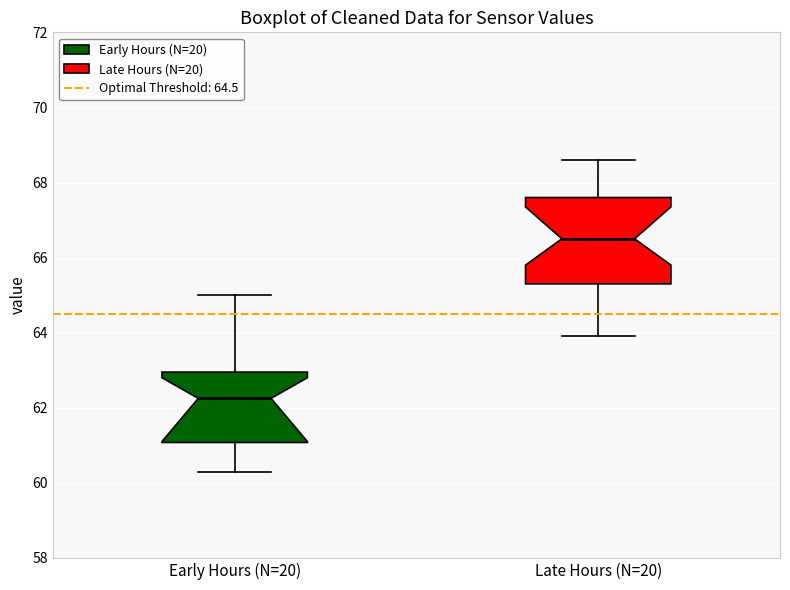

Where does the median line of the box for Late Hours (N=20) sit on the y-axis? The values are not printed on the chart, so give them approximately, as read against the axis.

66.6